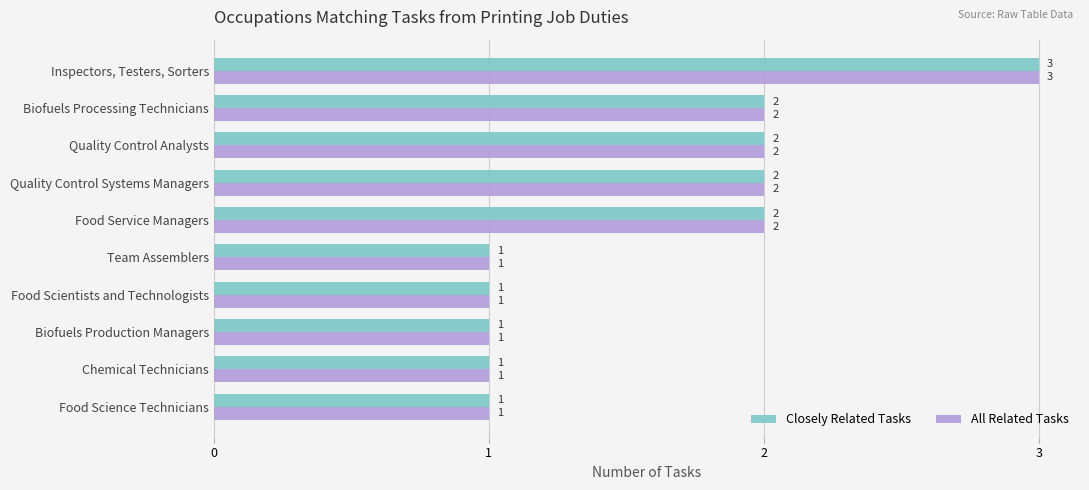

At which category is the sum across all series the highest?

Inspectors, Testers, Sorters